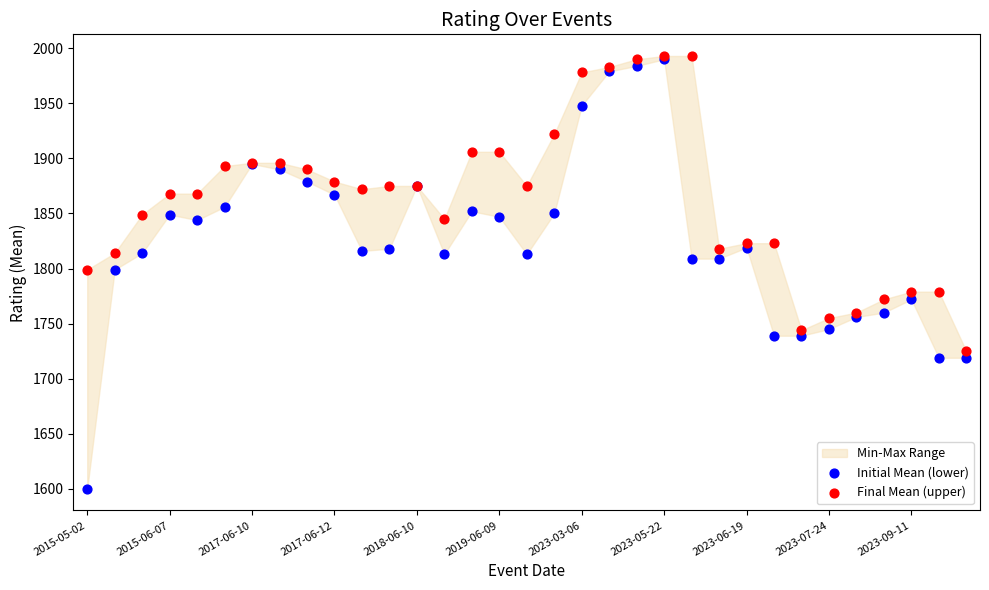

Which series contains the lowest Y value?

Initial Mean (lower)